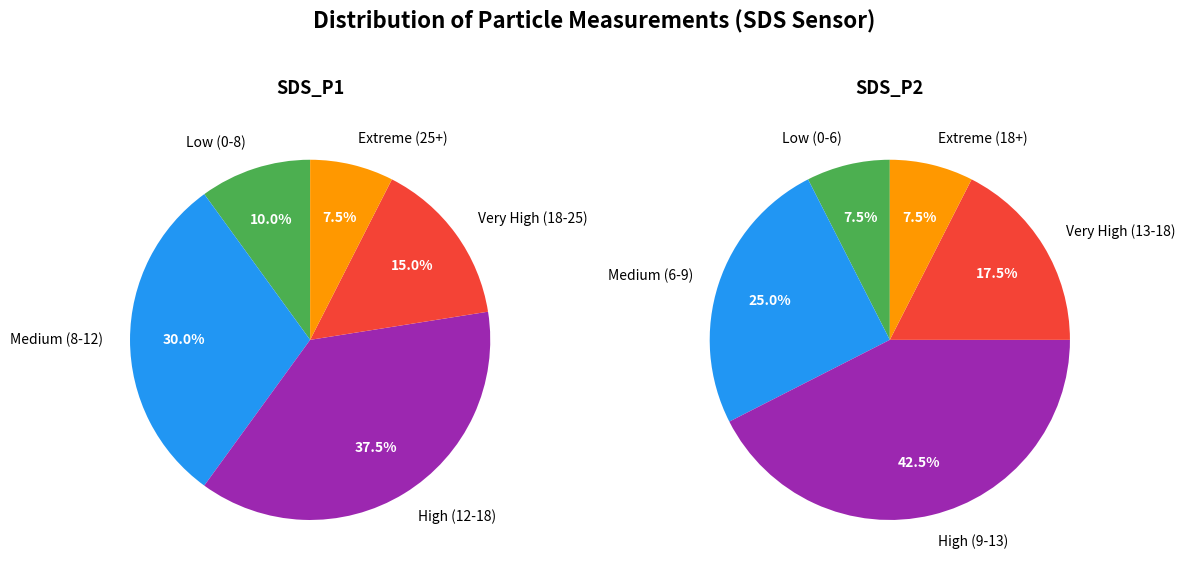

Does 14 account for over 50% of the chart?

No